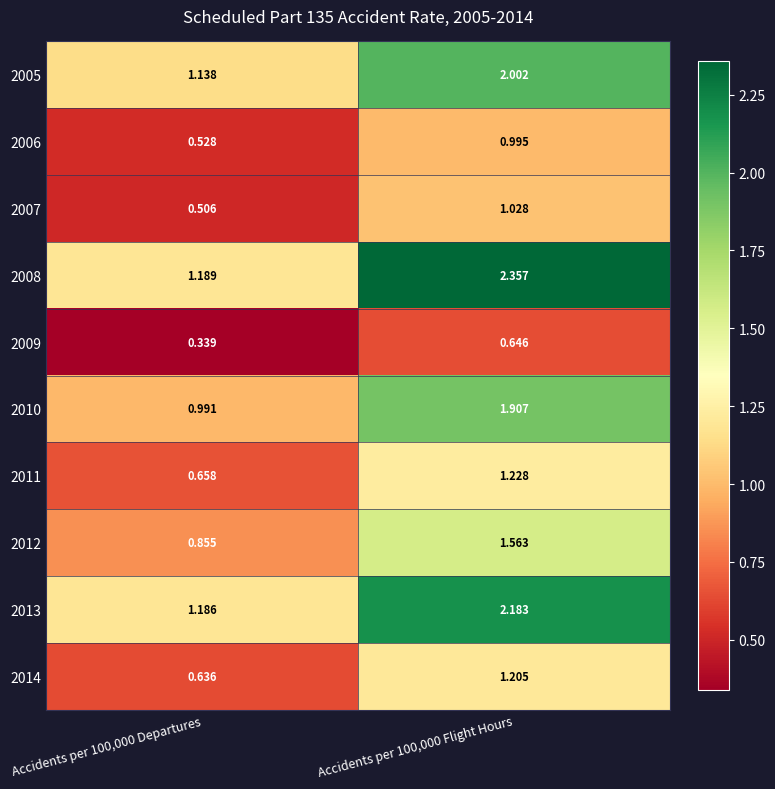

Is the value of 2008 at Accidents per 100,000 Flight Hours greater than the value of 2007 at Accidents per 100,000 Departures?

Yes